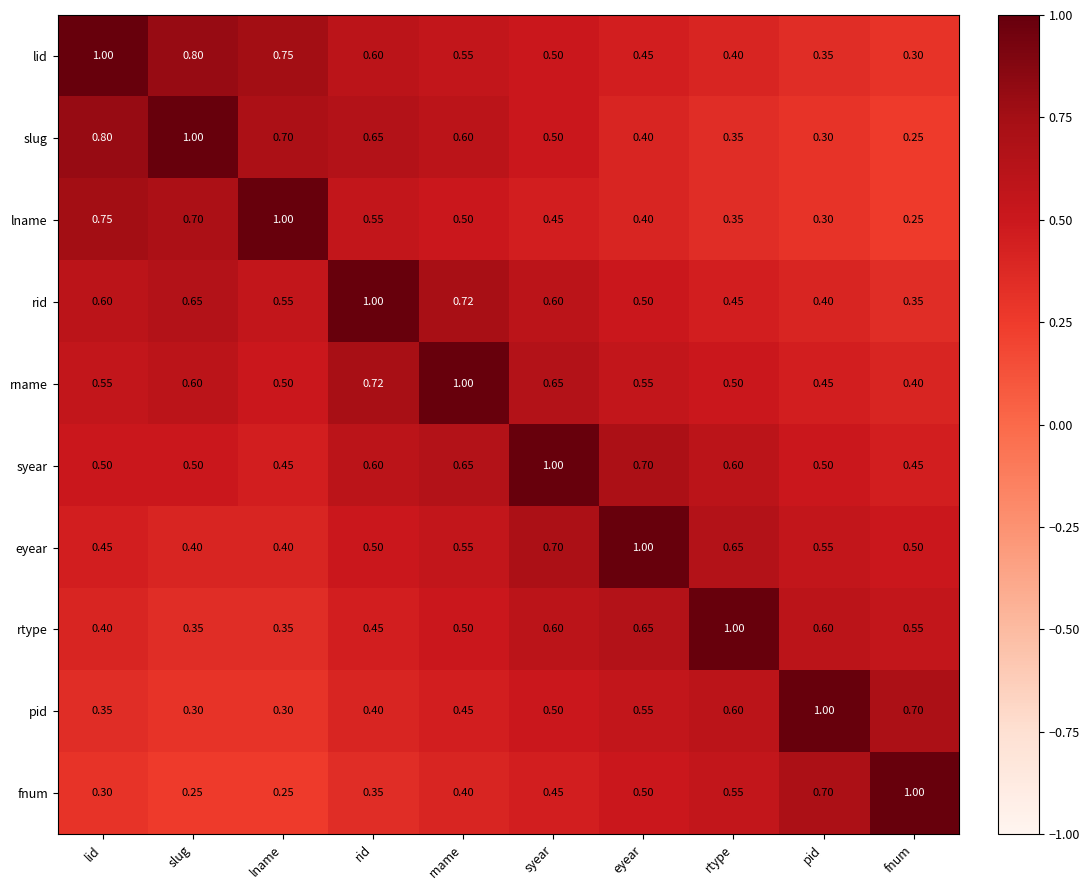

Which category has the highest value in the fnum series?

fnum